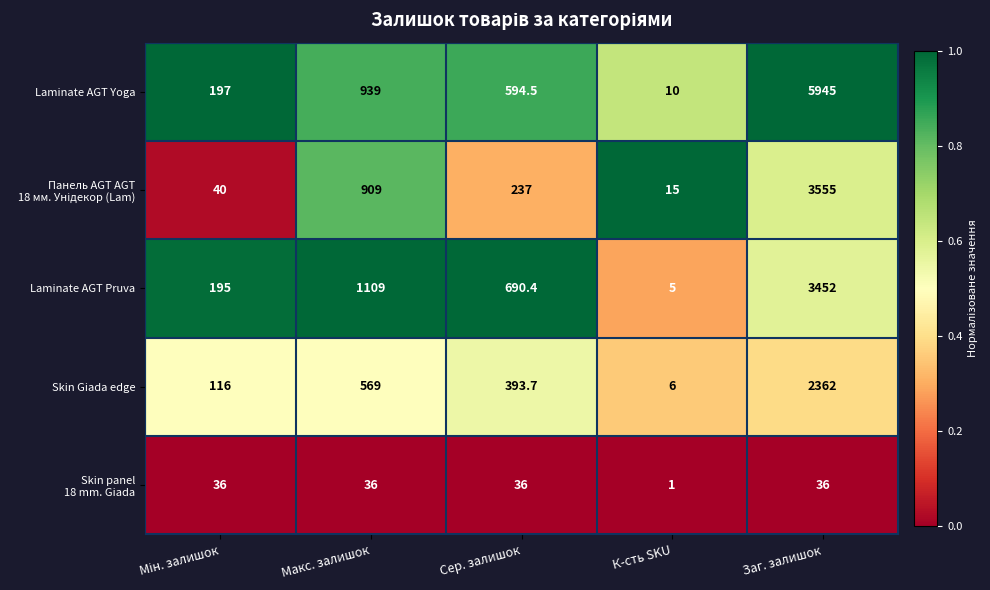

Which series has the largest total across all categories?

Laminate AGT Yoga